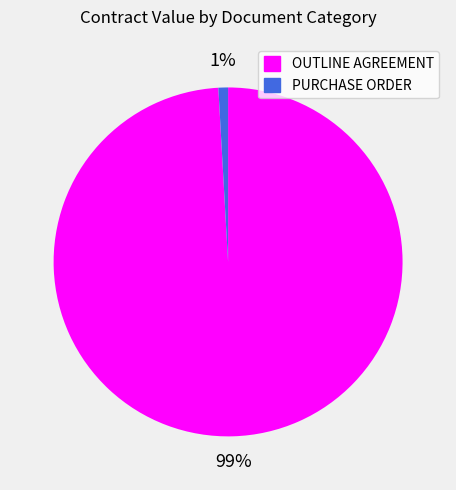

How many segments does this pie chart have?

2